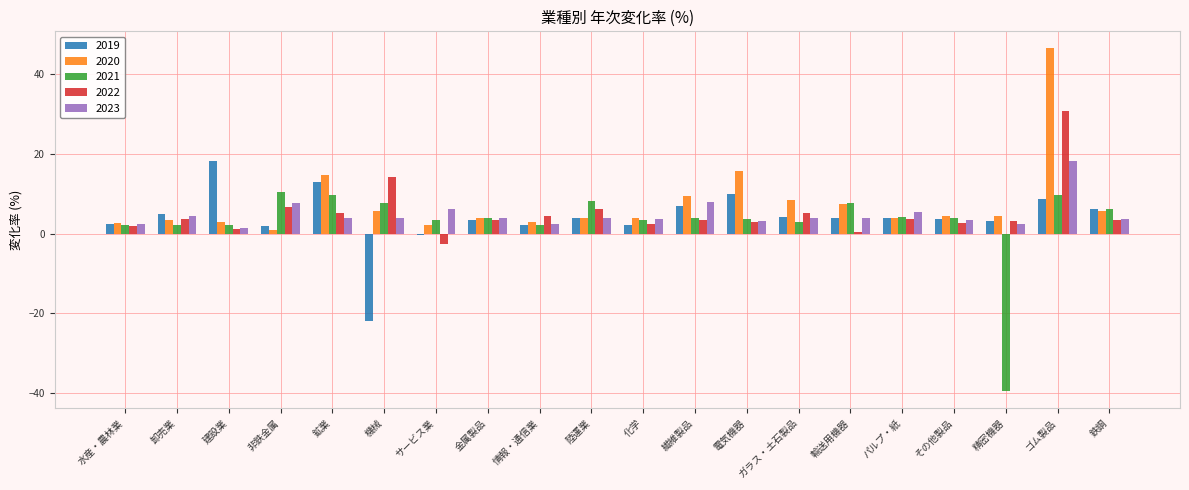

Which category has the lowest value in the 2021 series?

精密機器